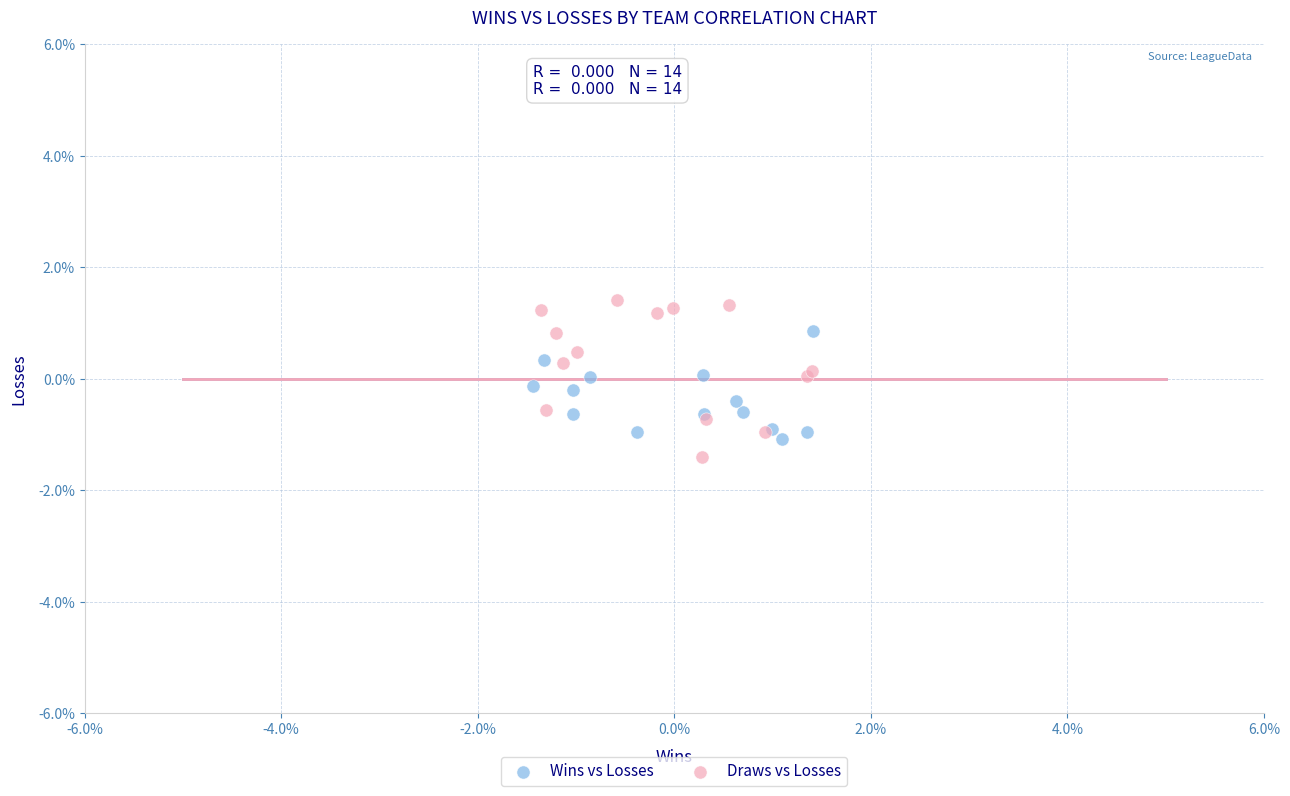

What are all the series names shown in the legend?

Wins vs Losses, Draws vs Losses